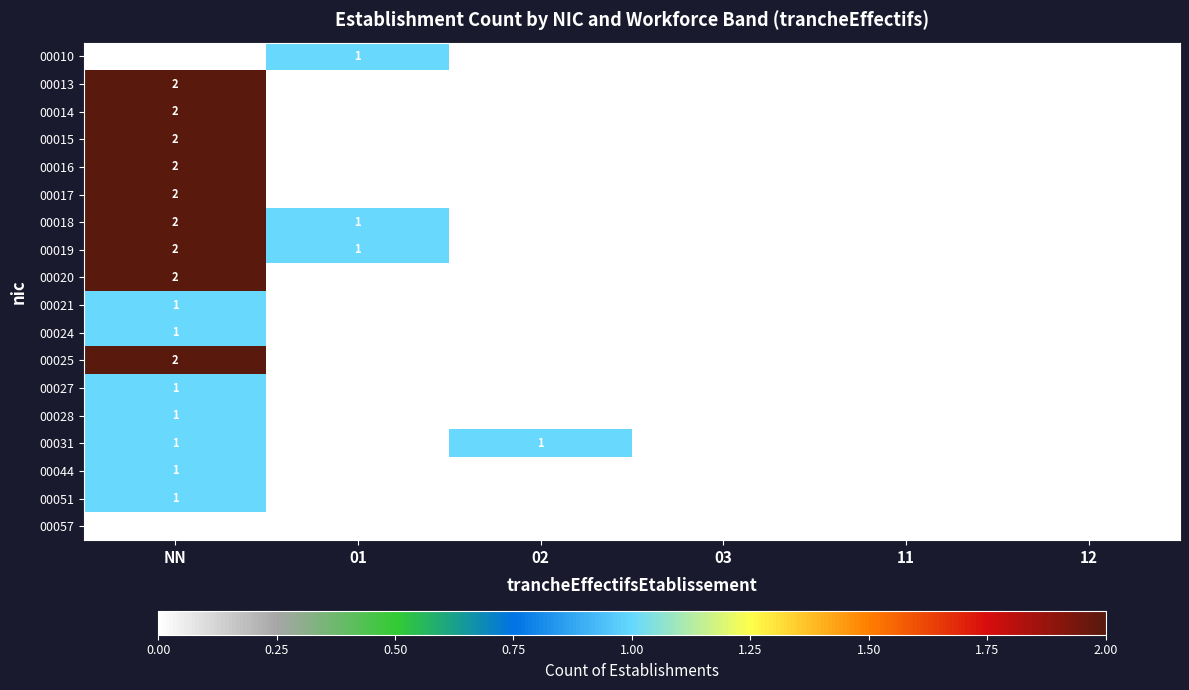

Is the value of 00018 at 12 greater than the value of 00044 at 02?

No